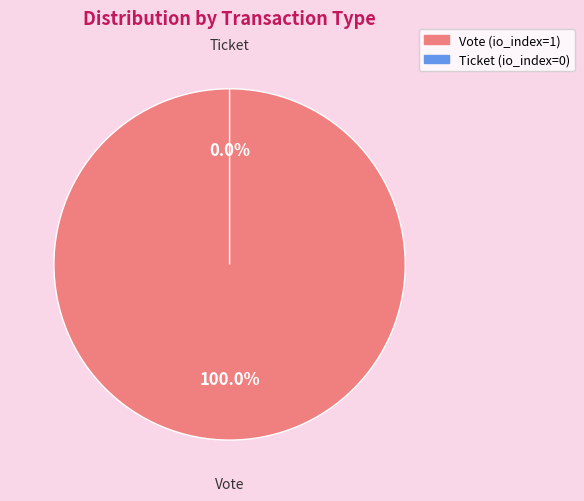

True or false: Vote (io_index=1) accounts for 90% of the total.

False